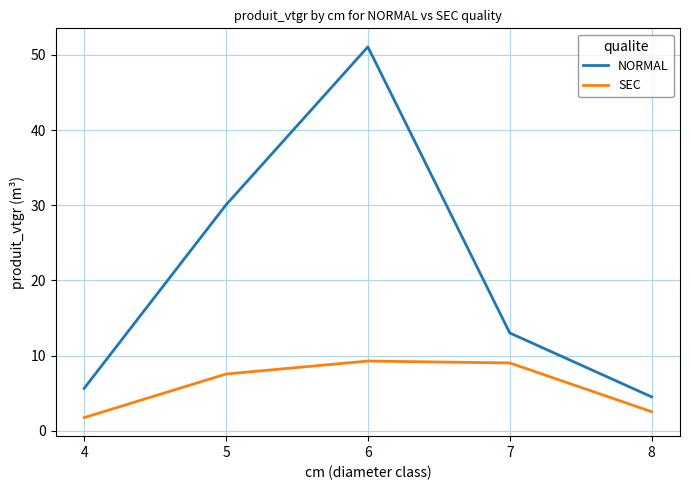

Is it true that SEC equals 15.2 at 6?

False